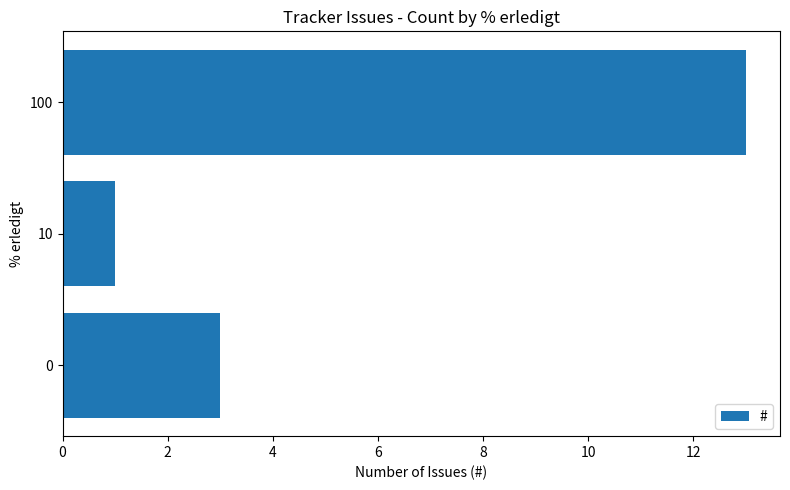

Which has a higher value, 100 or 0?

100